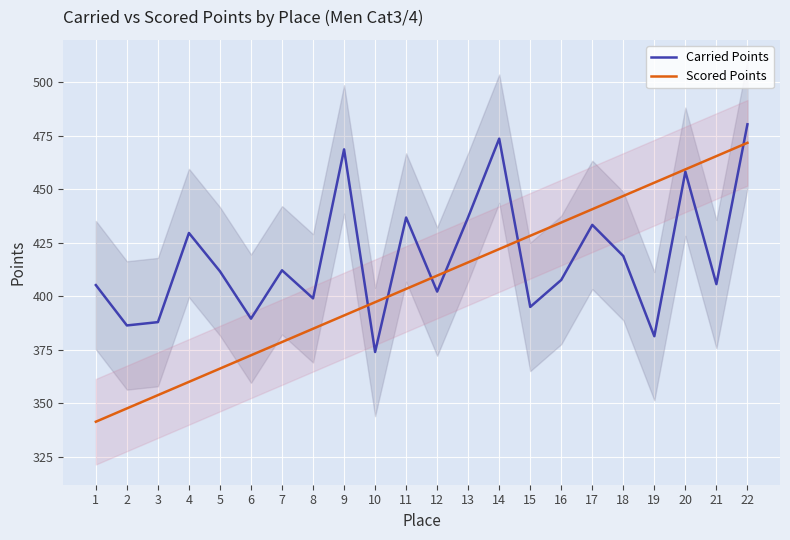

What is the highest value of the Carried Points series?

480.3